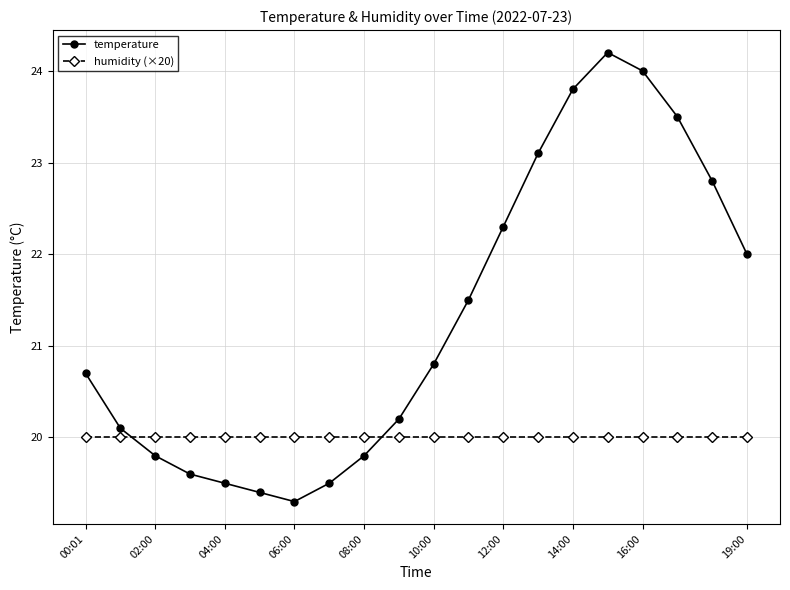

True or false: humidity (×20) and temperature cross at least once.

True